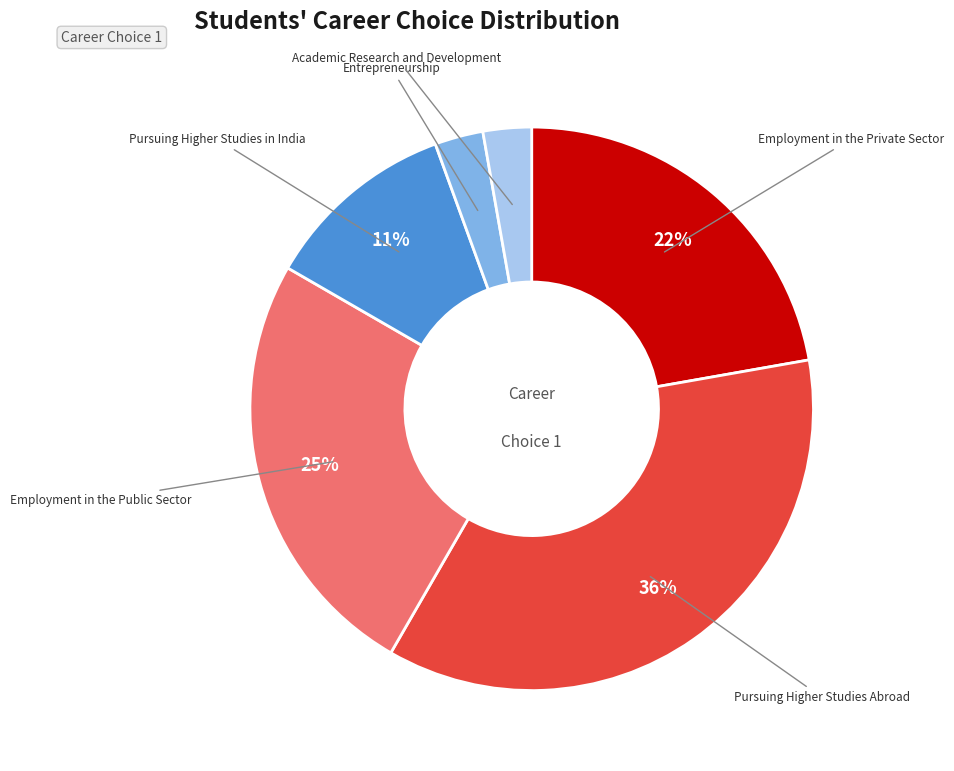

Is there a majority slice in this chart?

No